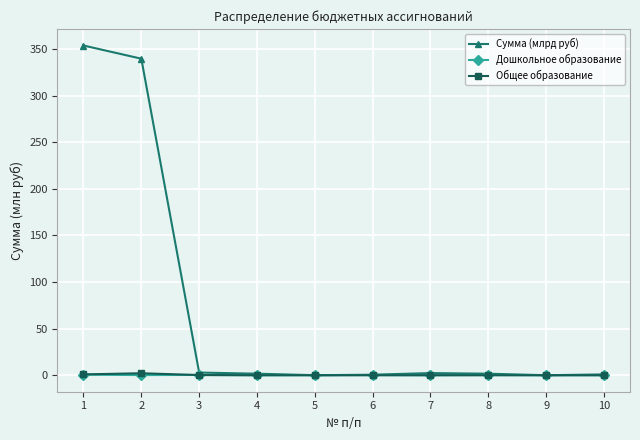

What is the greatest value displayed?

353.9